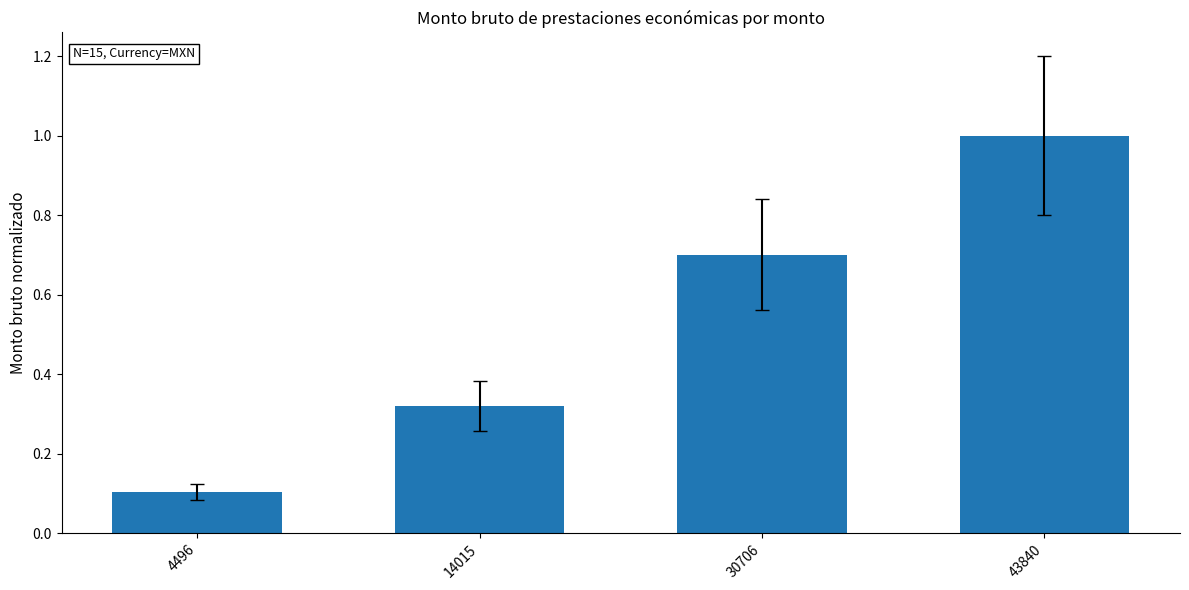

What is the value of the 4th bar from the left?

1.0